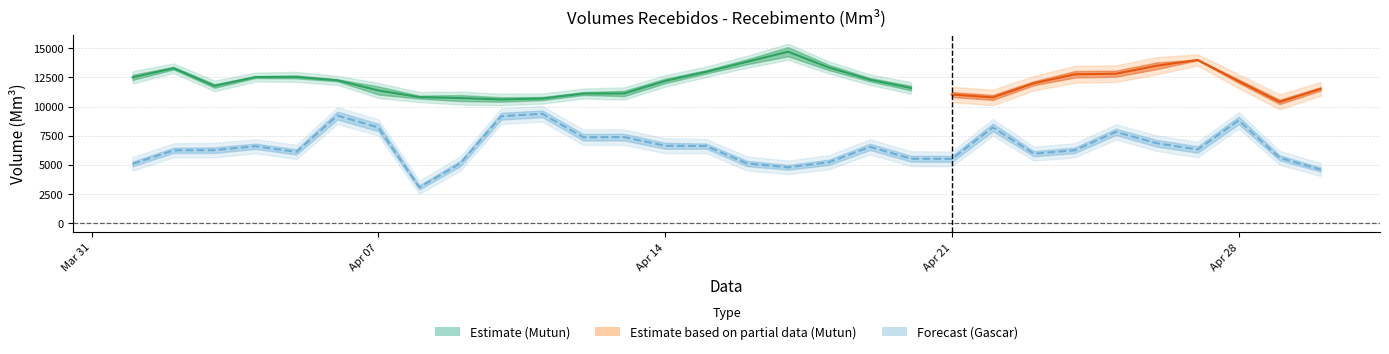

In Gascar Realizado, how many points are higher than both neighbors (excluding endpoints)?

8